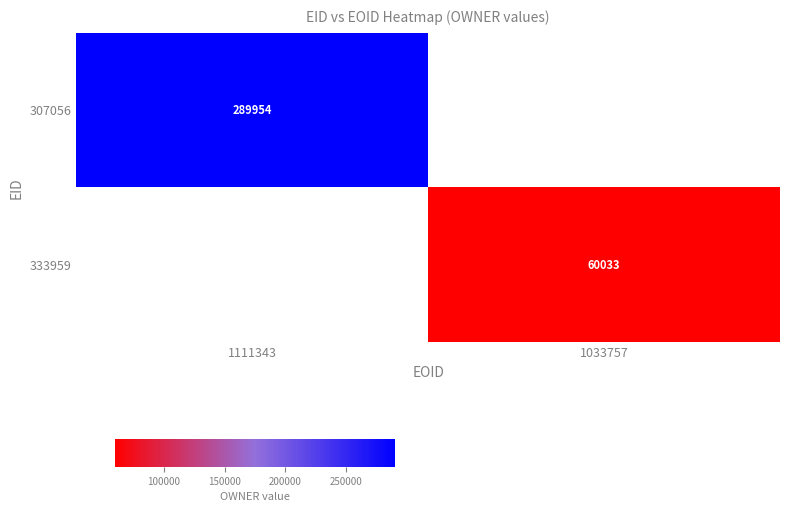

True or false: 307056 has a value of 289954 at 1111343.

True